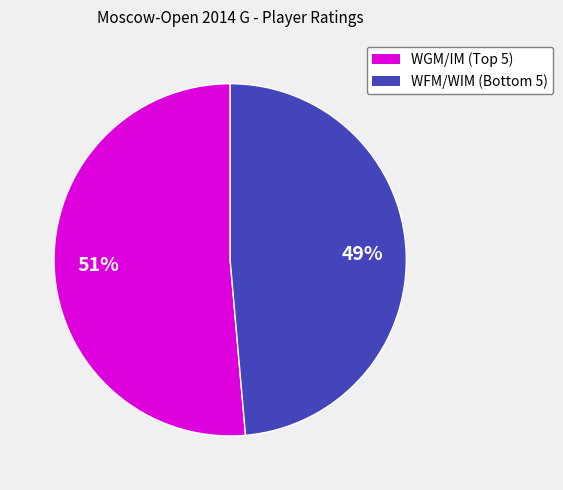

Is there a majority slice in this chart?

Yes